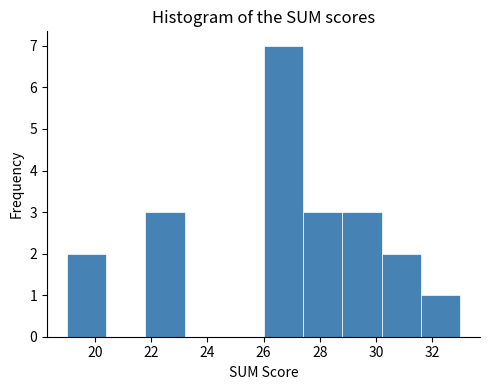

Reading left to right, list every bar in this chart as the range it spans on the x-axis followed by its height. The values are not printed on the chart, so give them approximately, as read against the axis.

19.0 to 20.4: 2
20.4 to 21.8: 0
21.8 to 23.2: 3
23.2 to 24.6: 0
24.6 to 26.0: 0
26.0 to 27.4: 7
27.4 to 28.8: 3
28.8 to 30.2: 3
30.2 to 31.6: 2
31.6 to 33.0: 1